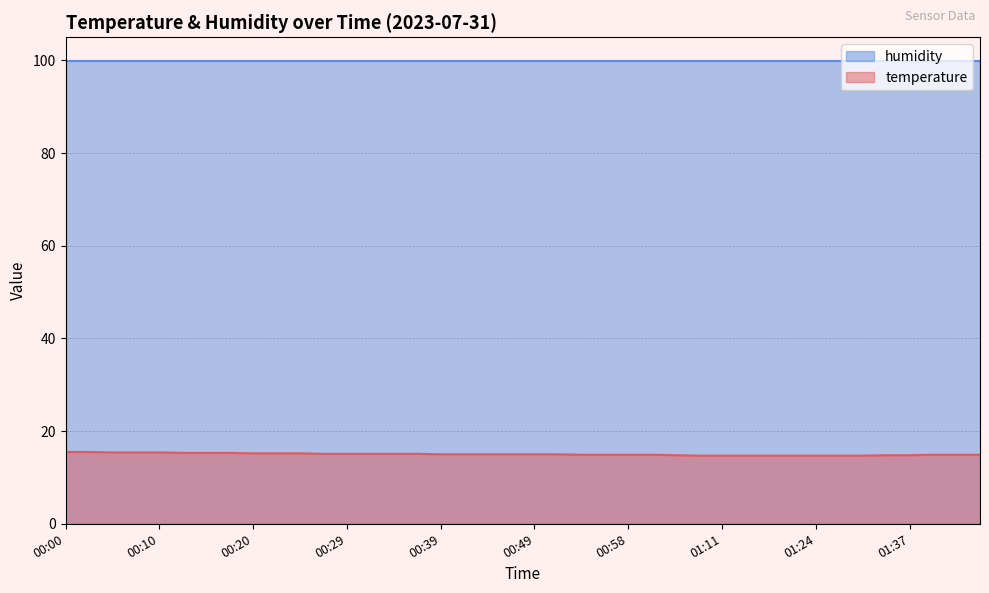

What is the minimum value shown in the chart?

14.7